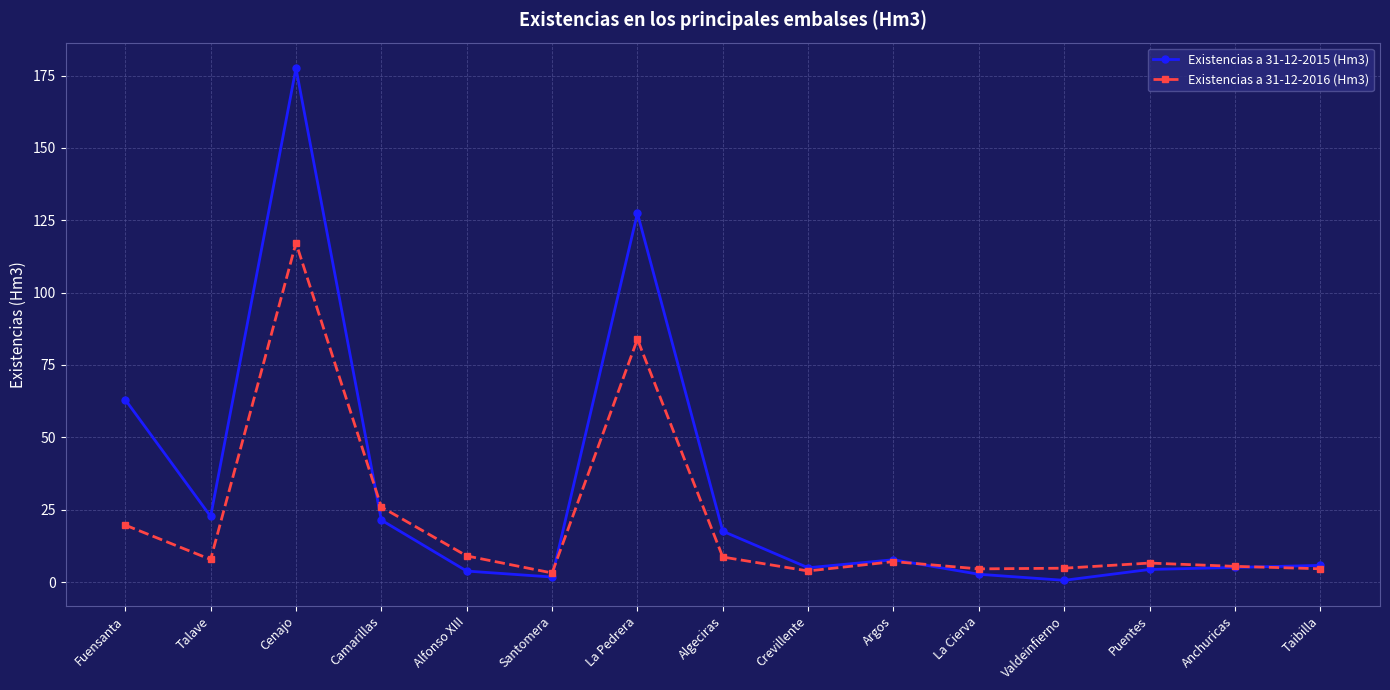

What is the label of the 1st point from the left?

Fuensanta